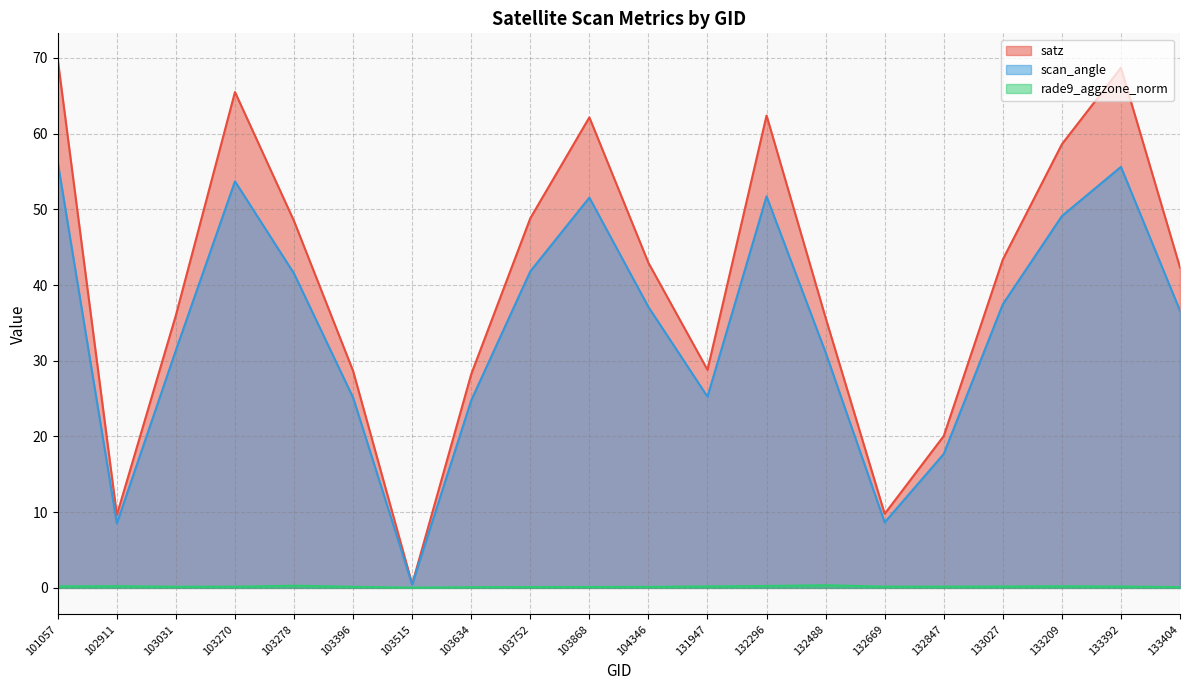

True or false: scan_angle has a value of 36.6 at 133404.

True